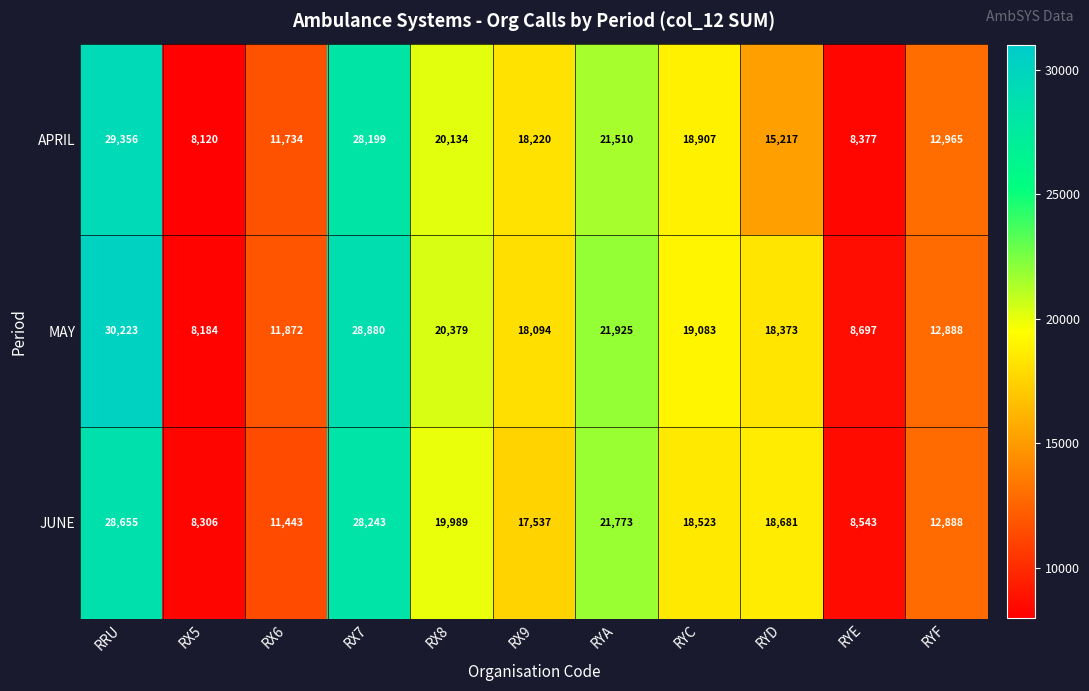

Between RRU and RYA, which series saw the biggest shift?

MAY